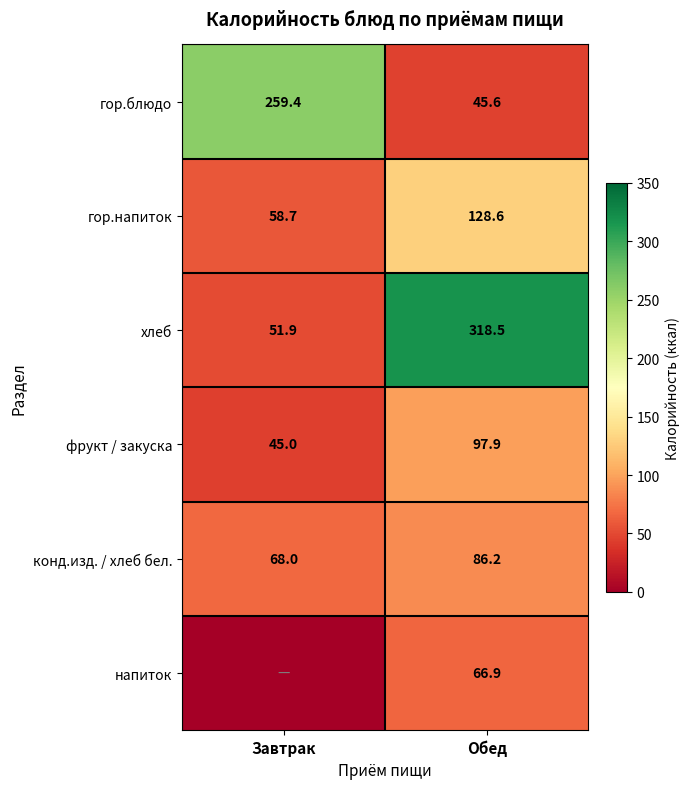

What is the sum of the хлеб values at Завтрак and Обед?

370.4